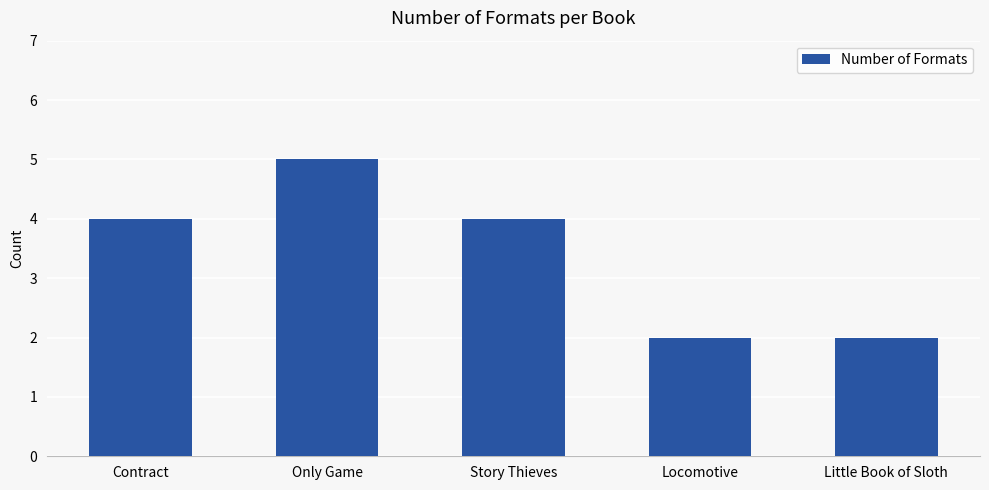

What is the value of the 5th bar from the left?

2